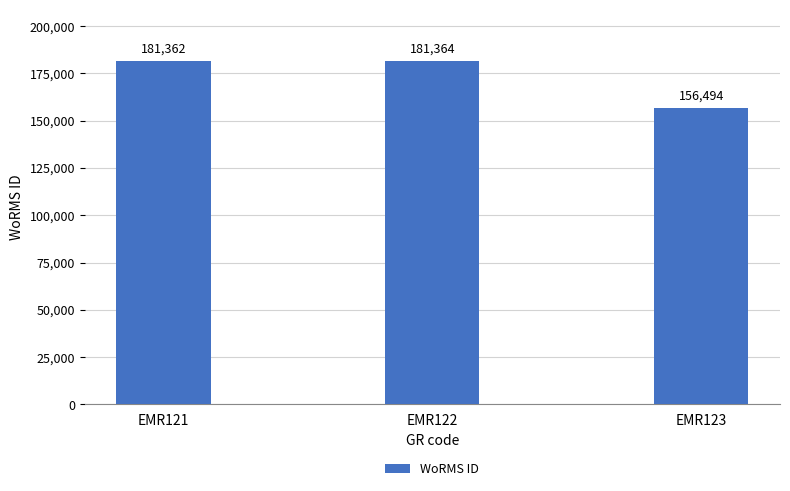

What is the sum of the values at EMR123 and EMR122?

337858